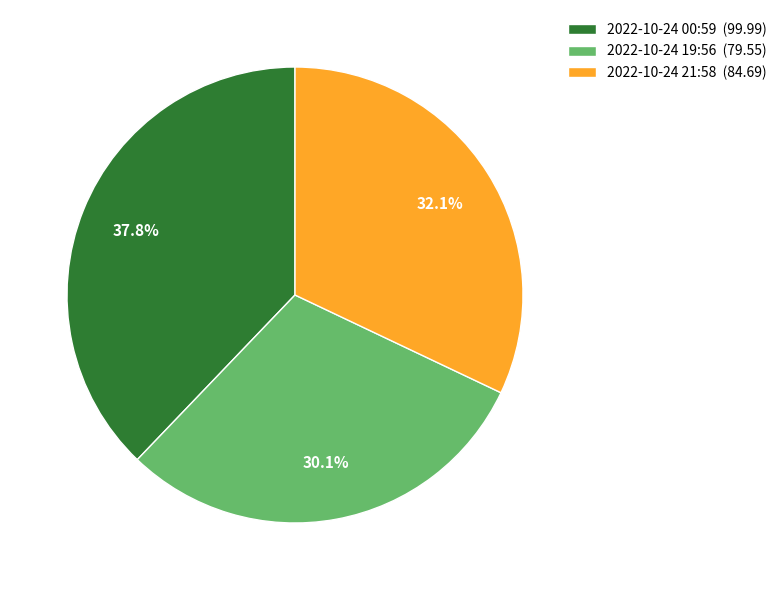

Rank the categories by value from lowest to highest.

2022-10-24 19:56 (79.55), 2022-10-24 21:58 (84.69), 2022-10-24 00:59 (99.99)